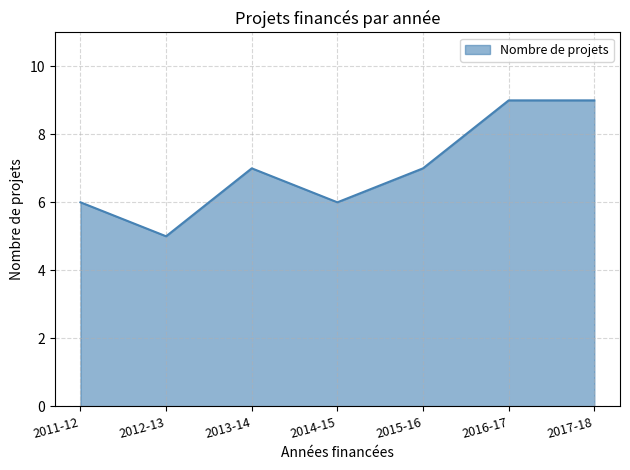

What position from the left is 2017-18?

7